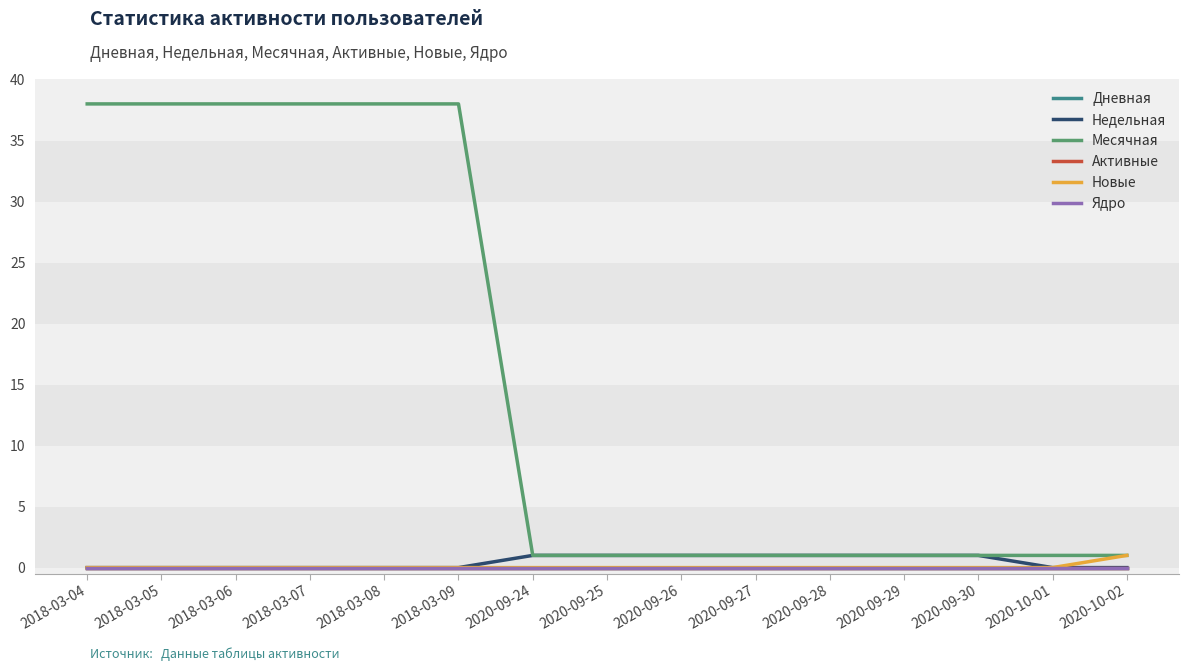

Is this an area chart (filled region under the line)?

No